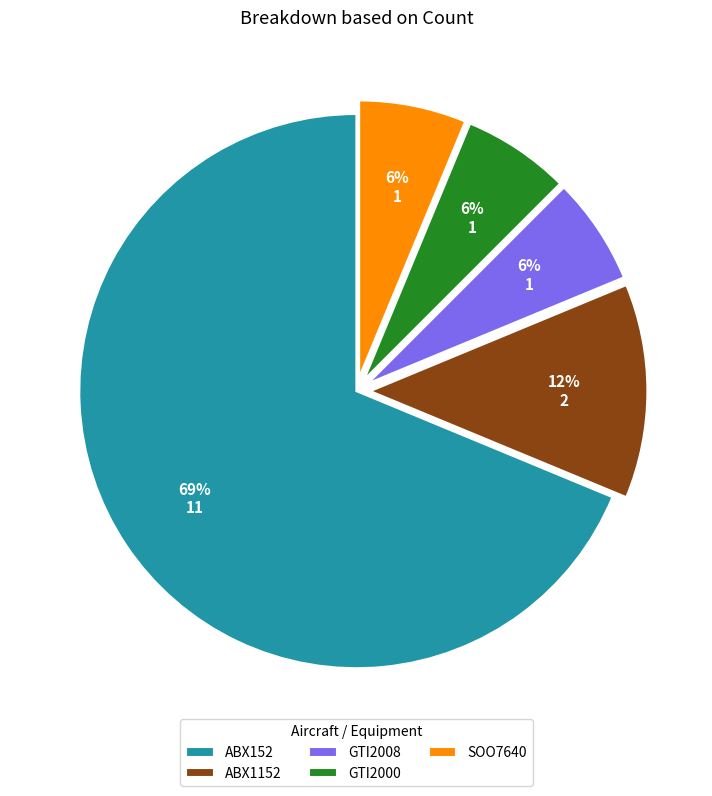

To the nearest percent, what is the average slice percentage?

20%